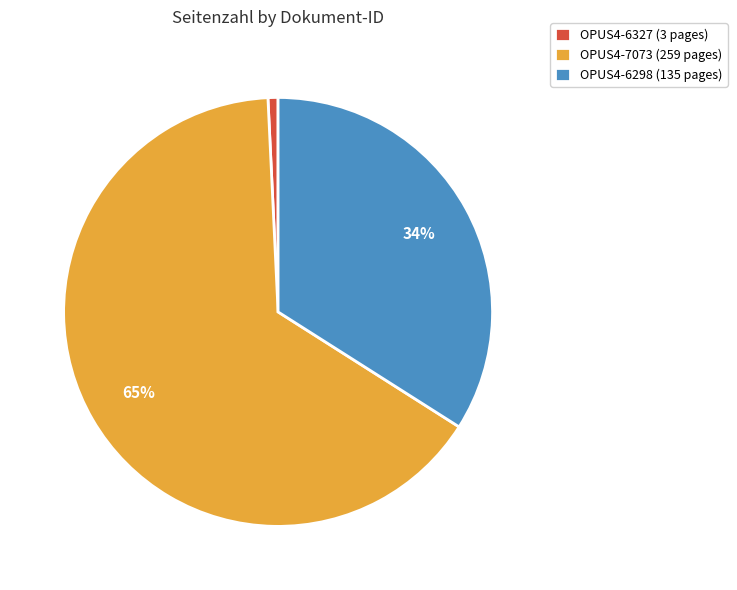

How many segments does this pie chart have?

3